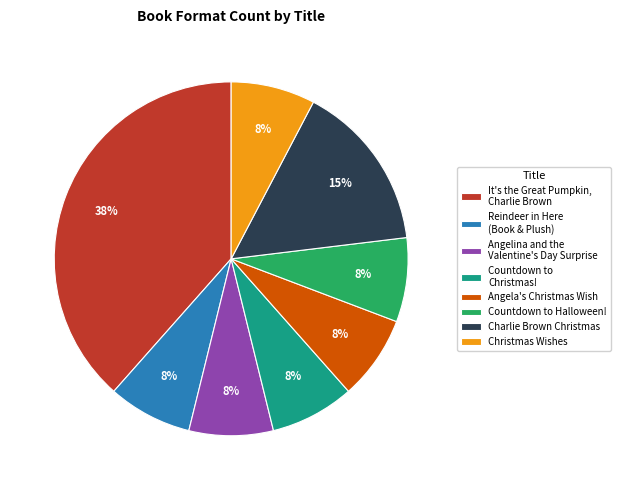

Does any single category account for the majority?

No